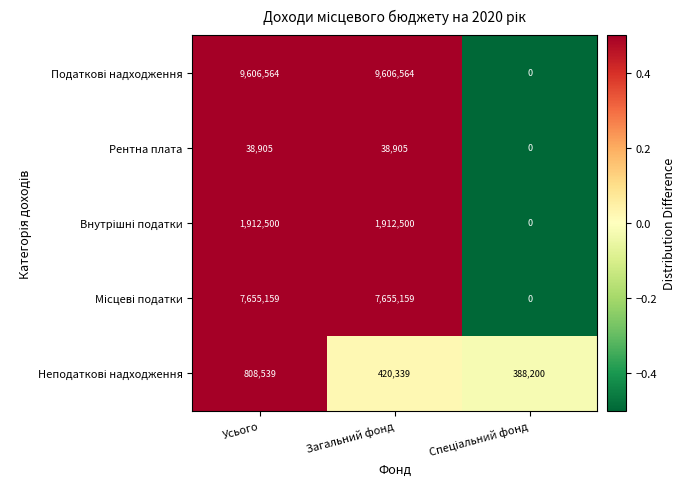

What is the spread (max minus min) of values at Усього?

9567659